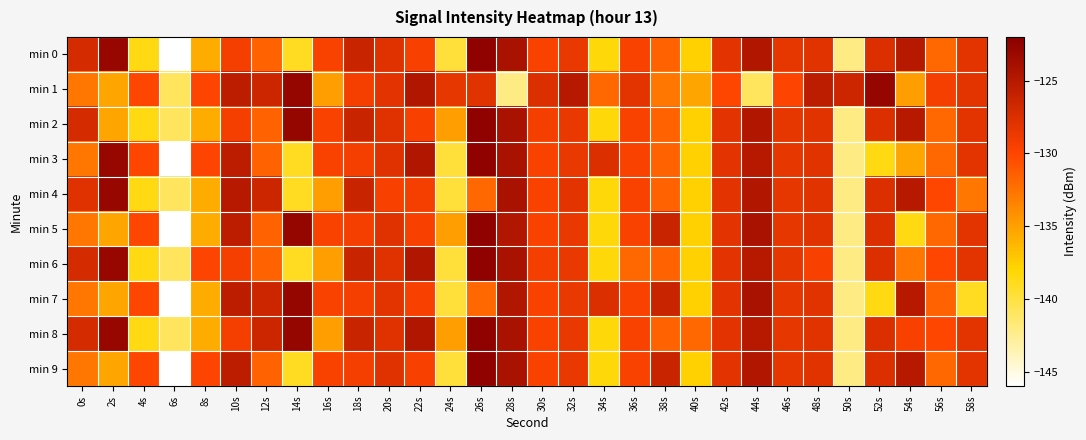

Reading left to right, list all the values displayed in this chart.

min 0: 0s=-127.1	2s=-122.9	4s=-138.5	6s=-146.2	8s=-135.7	10s=-129.4	12s=-131.6	14s=-139.0	16s=-129.7	18s=-126.3	20s=-127.8	22s=-129.6	24s=-139.7	26s=-122.4	28s=-124.1	30s=-129.7	32s=-128.5	34s=-138.3	36s=-129.6	38s=-131.6	40s=-137.7	42s=-128.1	44s=-124.6	46s=-128.4	48s=-128.0	50s=-142.1	52s=-127.6	54s=-125.1	56s=-131.8	58s=-128.2
min 1: 0s=-132.7	2s=-135.2	4s=-130.1	6s=-140.9	8s=-129.9	10s=-125.4	12s=-126.5	14s=-122.8	16s=-134.9	18s=-129.4	20s=-128.1	22s=-124.6	24s=-128.4	26s=-128.0	28s=-142.1	30s=-127.6	32s=-125.1	34s=-131.8	36s=-128.2	38s=-132.7	40s=-135.2	42s=-130.1	44s=-140.9	46s=-129.9	48s=-125.4	50s=-126.5	52s=-122.8	54s=-134.9	56s=-129.4	58s=-128.2
min 2: 0s=-127.1	2s=-135.2	4s=-138.5	6s=-140.9	8s=-135.7	10s=-129.4	12s=-131.6	14s=-122.8	16s=-129.7	18s=-126.3	20s=-127.8	22s=-129.6	24s=-134.9	26s=-122.4	28s=-124.1	30s=-129.4	32s=-128.5	34s=-138.3	36s=-129.6	38s=-131.6	40s=-137.7	42s=-128.1	44s=-124.6	46s=-128.4	48s=-128.0	50s=-142.1	52s=-127.6	54s=-125.1	56s=-131.8	58s=-128.2
min 3: 0s=-132.7	2s=-122.9	4s=-130.1	6s=-146.2	8s=-129.9	10s=-125.4	12s=-131.6	14s=-139.0	16s=-129.7	18s=-129.4	20s=-127.8	22s=-124.6	24s=-139.7	26s=-122.4	28s=-124.1	30s=-129.7	32s=-128.5	34s=-127.6	36s=-129.6	38s=-131.6	40s=-137.7	42s=-128.1	44s=-125.1	46s=-128.4	48s=-128.0	50s=-142.1	52s=-138.5	54s=-135.2	56s=-131.8	58s=-128.2
min 4: 0s=-127.8	2s=-122.9	4s=-138.5	6s=-140.9	8s=-135.7	10s=-125.1	12s=-126.5	14s=-139.0	16s=-134.9	18s=-126.3	20s=-129.6	22s=-129.4	24s=-139.7	26s=-131.8	28s=-124.1	30s=-129.7	32s=-128.2	34s=-138.3	36s=-129.6	38s=-131.6	40s=-137.7	42s=-128.1	44s=-124.6	46s=-128.4	48s=-128.0	50s=-142.1	52s=-127.6	54s=-125.1	56s=-130.1	58s=-132.7
min 5: 0s=-132.7	2s=-135.2	4s=-130.1	6s=-146.2	8s=-135.7	10s=-125.4	12s=-131.6	14s=-122.8	16s=-129.7	18s=-129.4	20s=-127.8	22s=-129.6	24s=-134.9	26s=-122.4	28s=-124.6	30s=-129.7	32s=-128.5	34s=-138.3	36s=-129.6	38s=-126.3	40s=-137.7	42s=-128.1	44s=-124.1	46s=-128.4	48s=-128.0	50s=-142.1	52s=-127.6	54s=-138.5	56s=-131.8	58s=-128.2
min 6: 0s=-127.1	2s=-122.9	4s=-138.5	6s=-140.9	8s=-129.9	10s=-129.4	12s=-131.6	14s=-139.0	16s=-134.9	18s=-126.3	20s=-127.8	22s=-124.6	24s=-139.7	26s=-122.4	28s=-124.1	30s=-129.4	32s=-128.5	34s=-138.3	36s=-131.8	38s=-131.6	40s=-137.7	42s=-128.1	44s=-125.1	46s=-128.4	48s=-129.6	50s=-142.1	52s=-127.6	54s=-132.7	56s=-130.1	58s=-128.2
min 7: 0s=-132.7	2s=-135.2	4s=-130.1	6s=-146.2	8s=-135.7	10s=-125.4	12s=-126.5	14s=-122.8	16s=-129.7	18s=-129.4	20s=-128.2	22s=-129.6	24s=-139.7	26s=-131.8	28s=-124.6	30s=-129.7	32s=-128.5	34s=-127.6	36s=-129.6	38s=-126.3	40s=-137.7	42s=-128.1	44s=-124.1	46s=-128.4	48s=-128.0	50s=-142.1	52s=-138.5	54s=-125.1	56s=-131.6	58s=-139.0
min 8: 0s=-127.1	2s=-122.9	4s=-138.5	6s=-140.9	8s=-135.7	10s=-129.4	12s=-126.5	14s=-122.8	16s=-134.9	18s=-126.3	20s=-127.8	22s=-124.6	24s=-134.9	26s=-122.4	28s=-124.1	30s=-129.7	32s=-128.5	34s=-138.3	36s=-129.6	38s=-131.6	40s=-131.8	42s=-128.1	44s=-125.1	46s=-128.4	48s=-128.0	50s=-142.1	52s=-127.6	54s=-129.6	56s=-130.1	58s=-128.2
min 9: 0s=-132.7	2s=-135.2	4s=-130.1	6s=-146.2	8s=-129.9	10s=-125.4	12s=-131.6	14s=-139.0	16s=-129.7	18s=-129.4	20s=-127.8	22s=-129.6	24s=-139.7	26s=-122.4	28s=-124.1	30s=-129.7	32s=-128.5	34s=-138.3	36s=-129.6	38s=-126.3	40s=-137.7	42s=-128.1	44s=-124.6	46s=-128.4	48s=-128.0	50s=-142.1	52s=-127.6	54s=-125.1	56s=-131.8	58s=-128.2